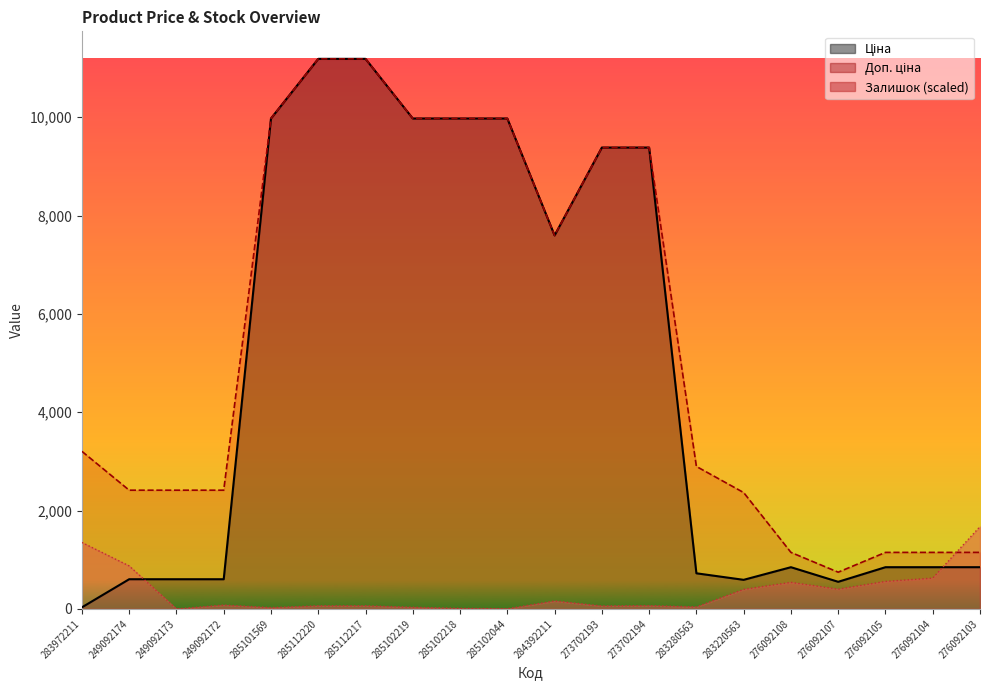

How many data points does each series have?

20